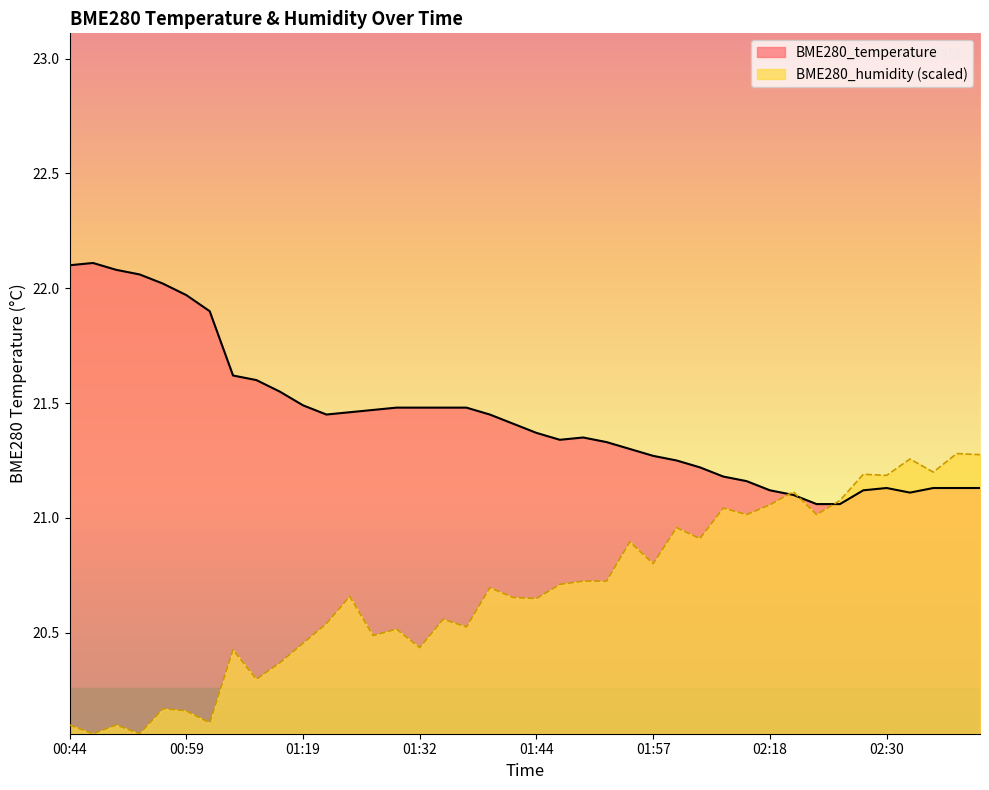

Is it true that BME280_temperature equals 4.9 at 00:56?

False